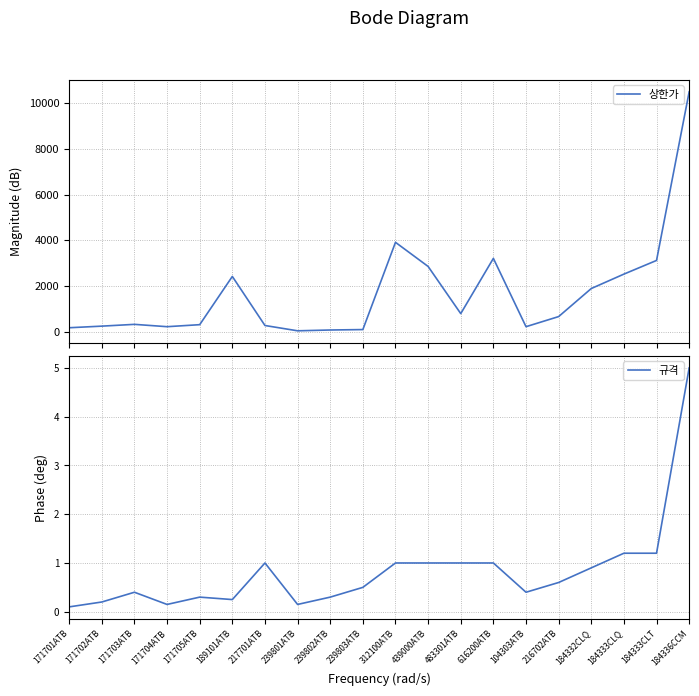

Reading right to left, what are all the values shown in this chart?

상한가: 184336CCM=10493.0	184333CLT=3118.0	184333CLQ=2520.0	184332CLQ=1890.0	216702ATB=663.0	104303ATB=221.0	616200ATB=3208.0	483301ATB=793.0	439000ATB=2855.0	312100ATB=3910.0	239803ATB=95.0	239802ATB=76.0	239801ATB=41.0	217701ATB=273.0	189101ATB=2418.0	171705ATB=309.0	171704ATB=221.0	171703ATB=323.0	171702ATB=245.0	171701ATB=175.0
규격: 184336CCM=5.0	184333CLT=1.2	184333CLQ=1.2	184332CLQ=0.9	216702ATB=0.6	104303ATB=0.4	616200ATB=1.0	483301ATB=1.0	439000ATB=1.0	312100ATB=1.0	239803ATB=0.5	239802ATB=0.3	239801ATB=0.1	217701ATB=1.0	189101ATB=0.2	171705ATB=0.3	171704ATB=0.1	171703ATB=0.4	171702ATB=0.2	171701ATB=0.1